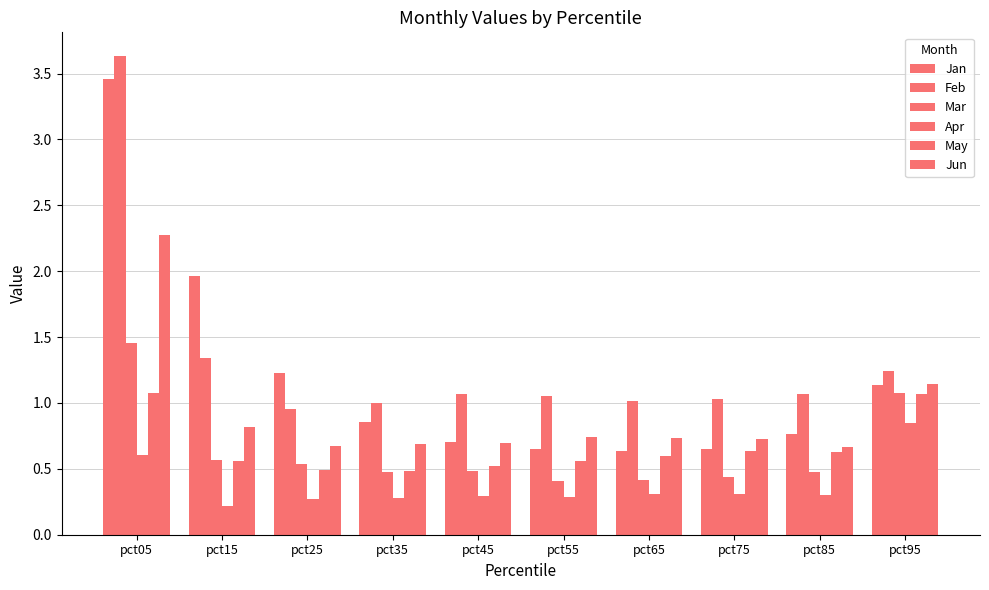

What is the difference between the May values at pct65 and pct35?

0.1